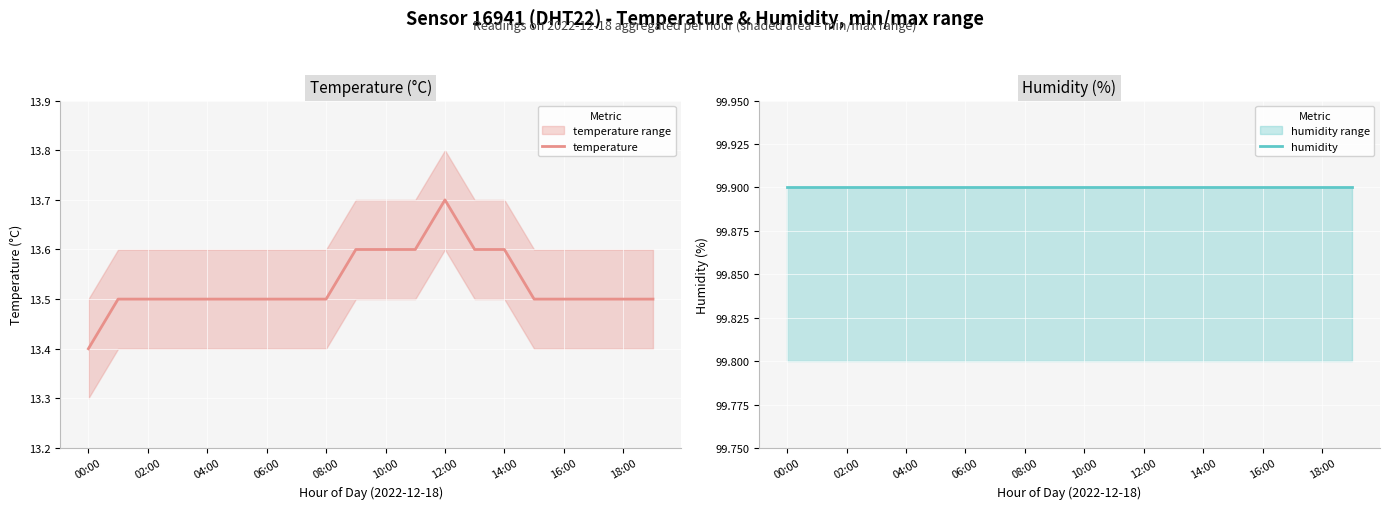

True or false: temperature and humidity cross at least once.

False